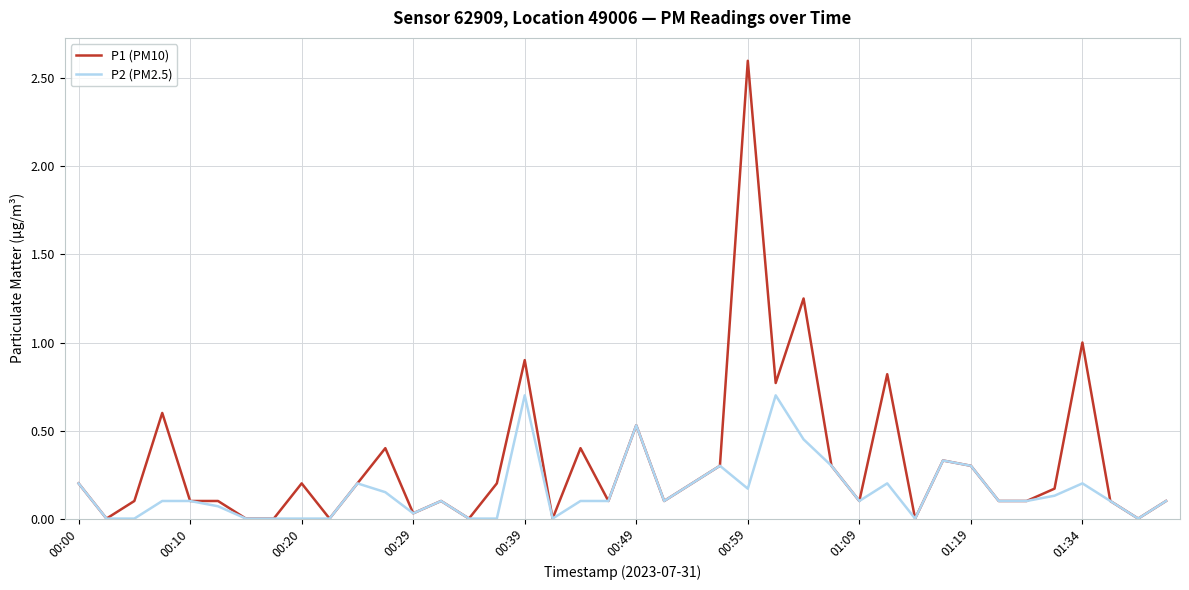

Which series has the largest total across all categories?

P1 (PM10)